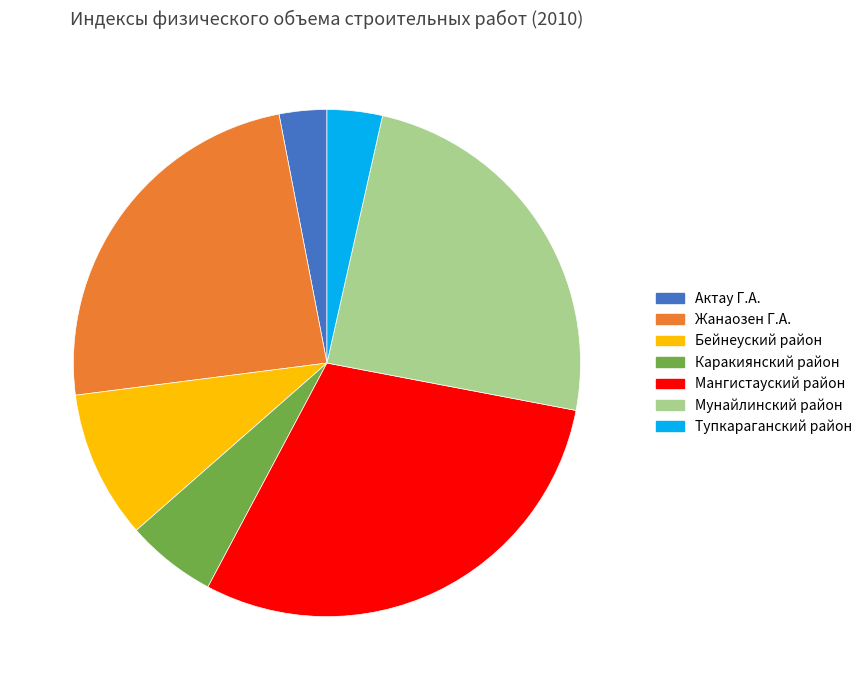

The Каракиянский район slice represents 6% of the pie. True or false?

True